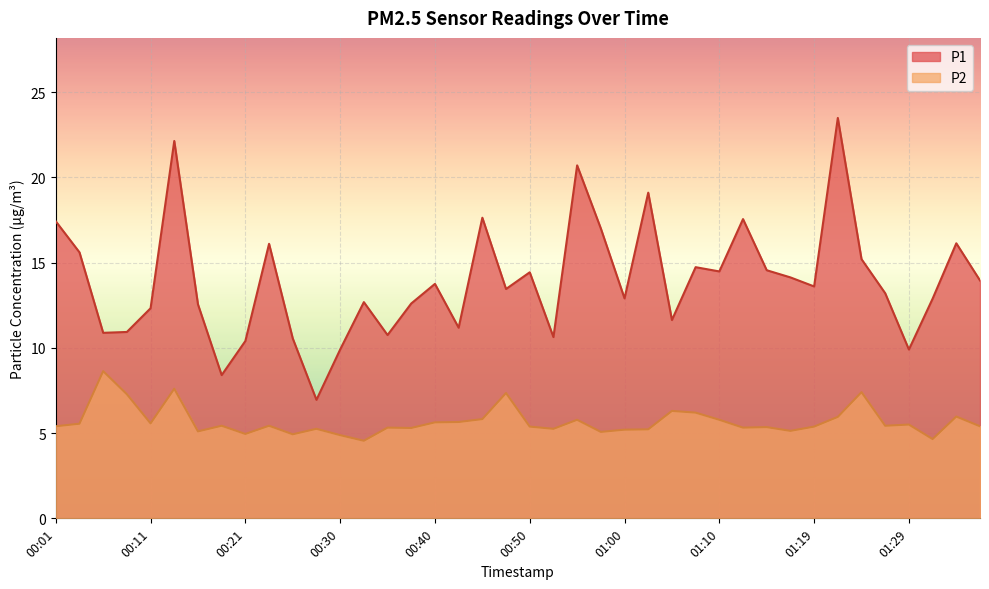

What is the difference between the second highest and minimum values in the P1 series?

15.2